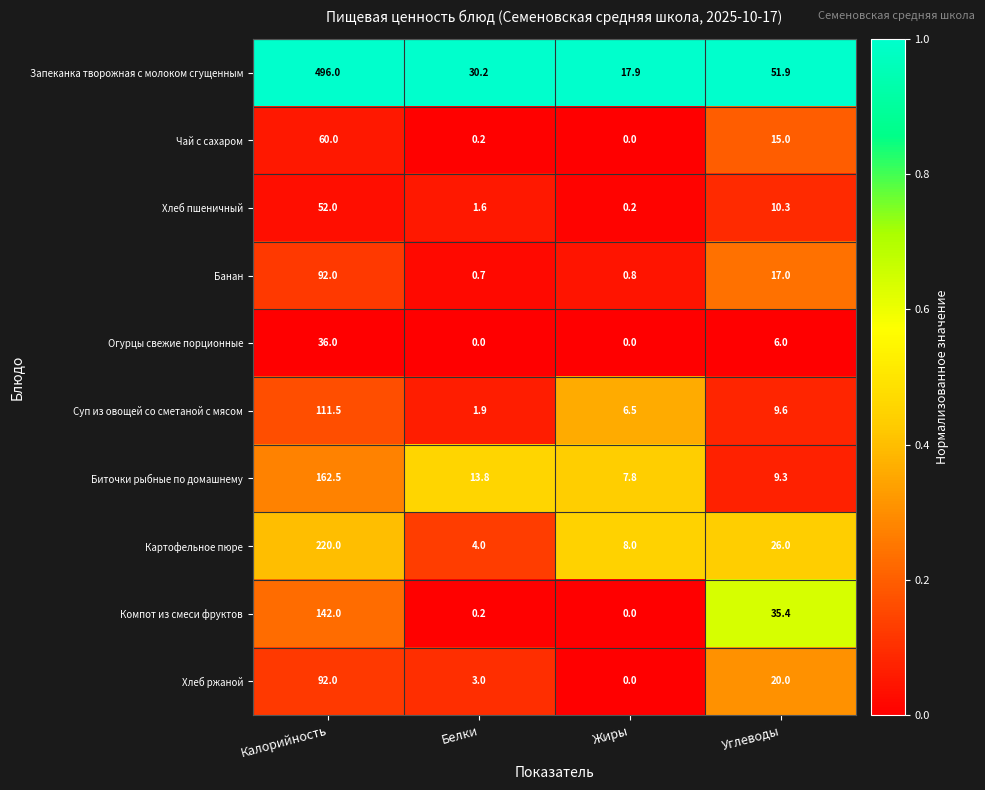

Rank the categories by Хлеб пшеничный value from highest to lowest.

Калорийность, Углеводы, Белки, Жиры